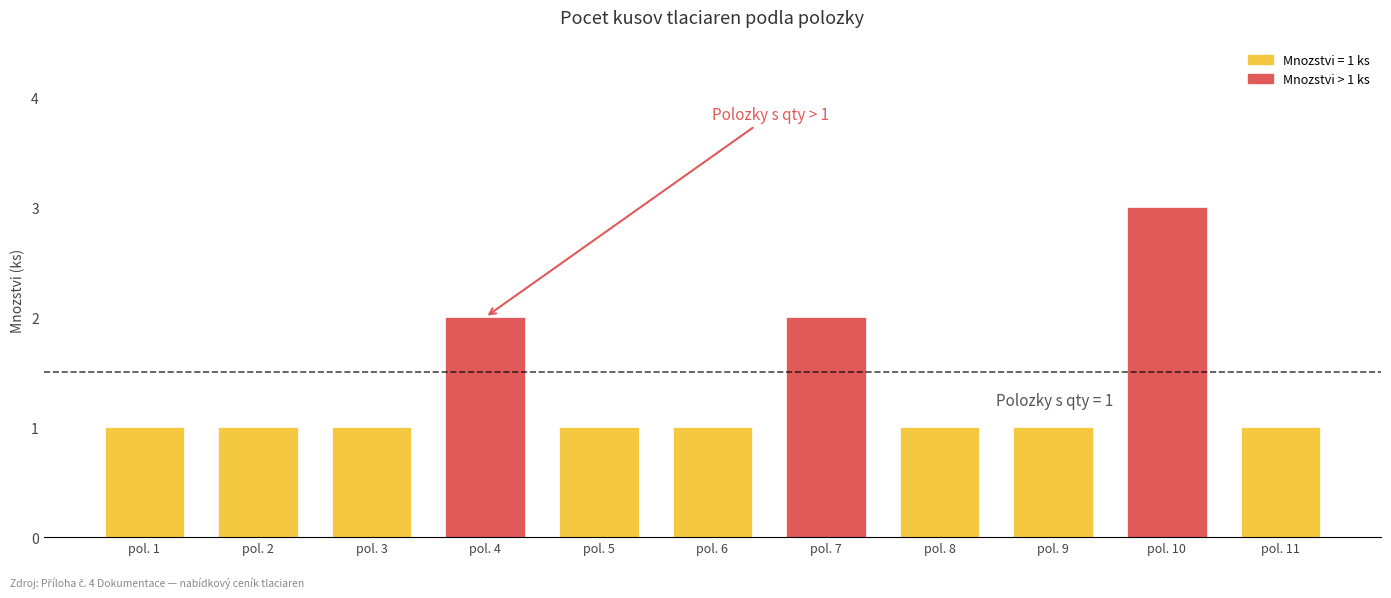

How many data points does each series have?

11